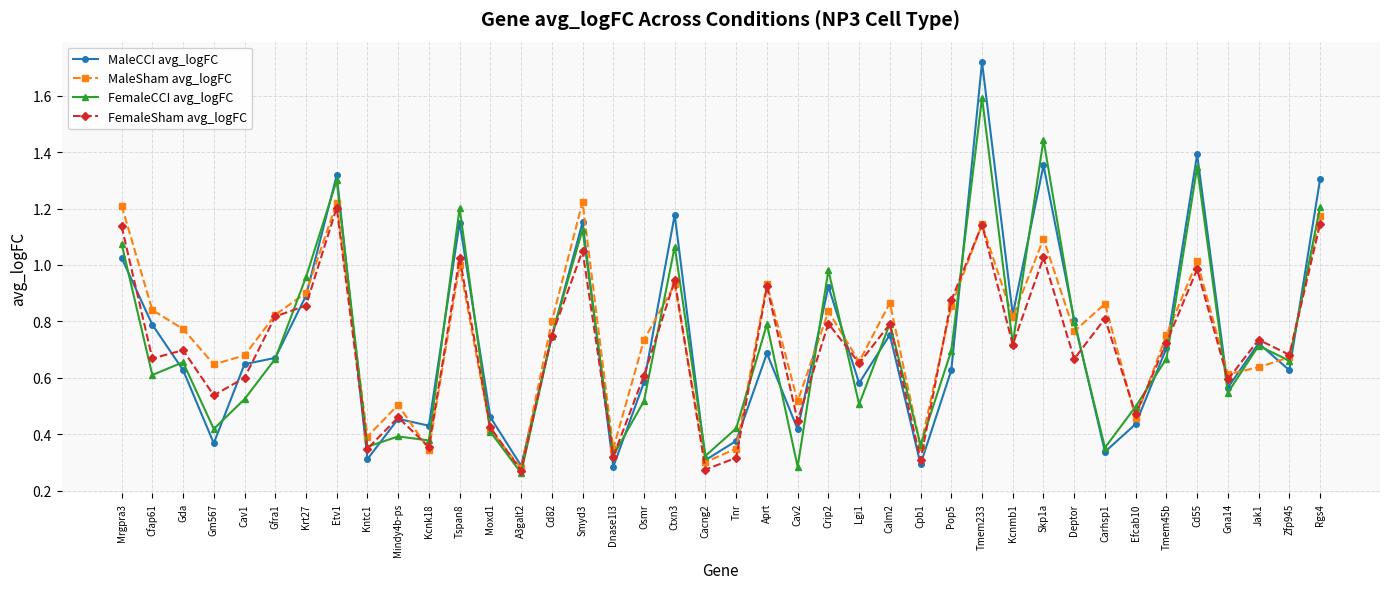

At which category does MaleCCI avg_logFC reach its first local valley?

Gm567